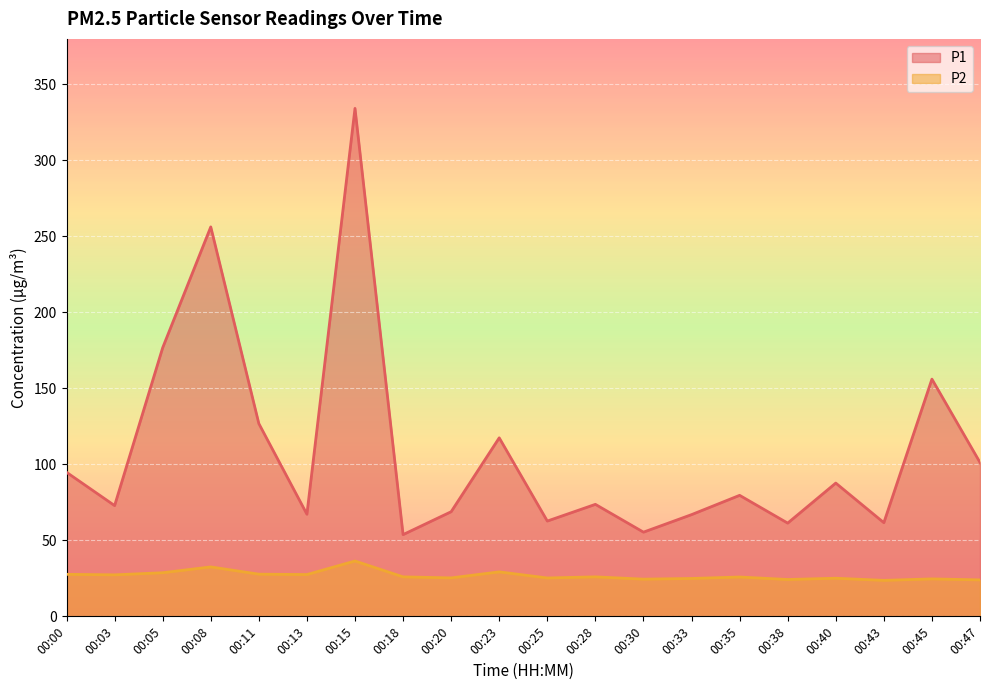

True or false: P1 and P2 cross at least once.

False